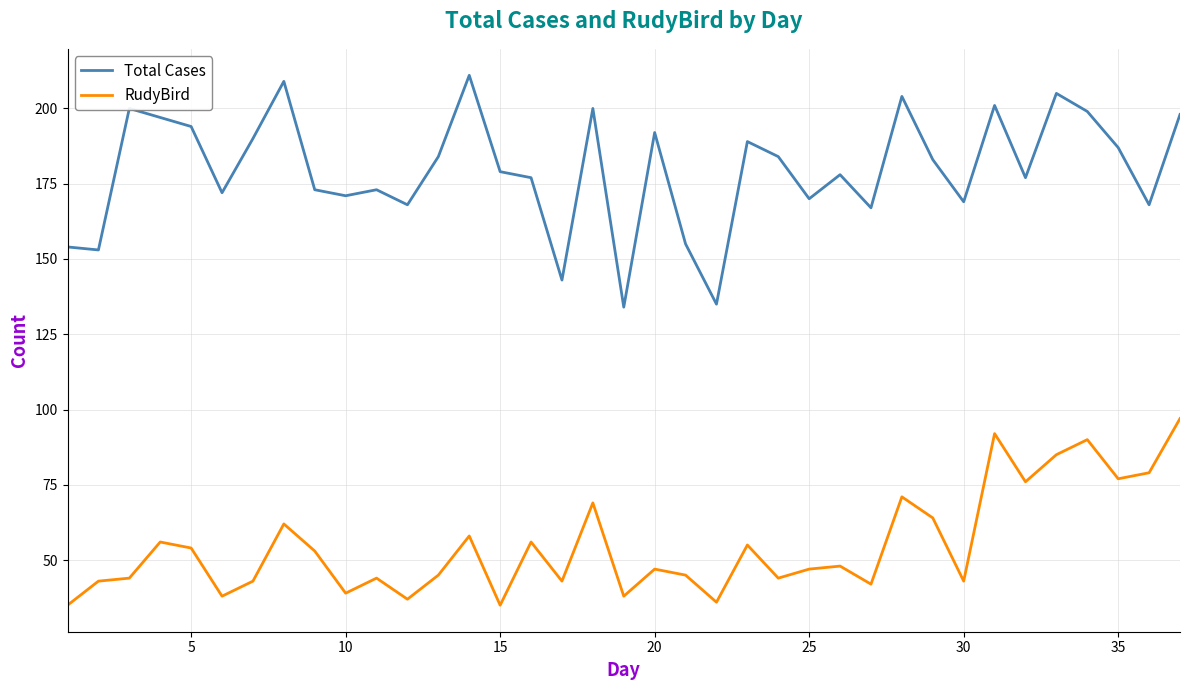

What are all the series names shown in the legend?

Total Cases, RudyBird